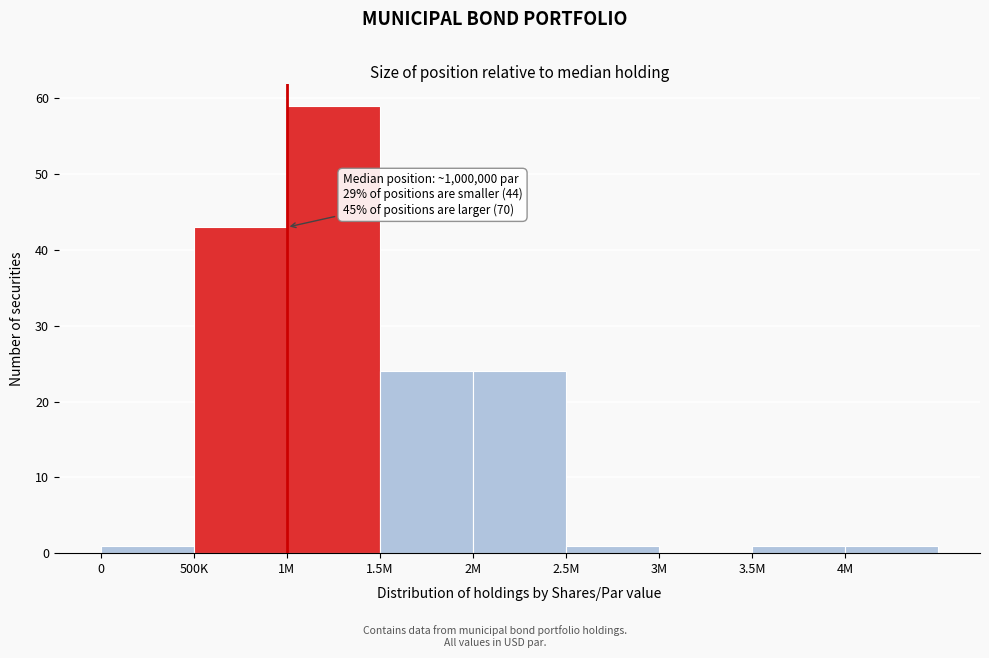

Reading left to right, list all the values displayed in this chart.

0=1	500K=43	1M=59	1.5M=24	2M=24	2.5M=1	3M=0	3.5M=1	4M=1